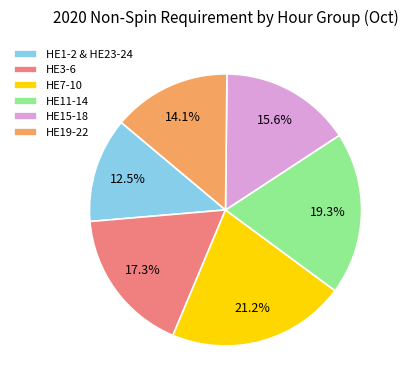

Combined, what portion of the pie is HE3-6 and HE19-22?

31.4%